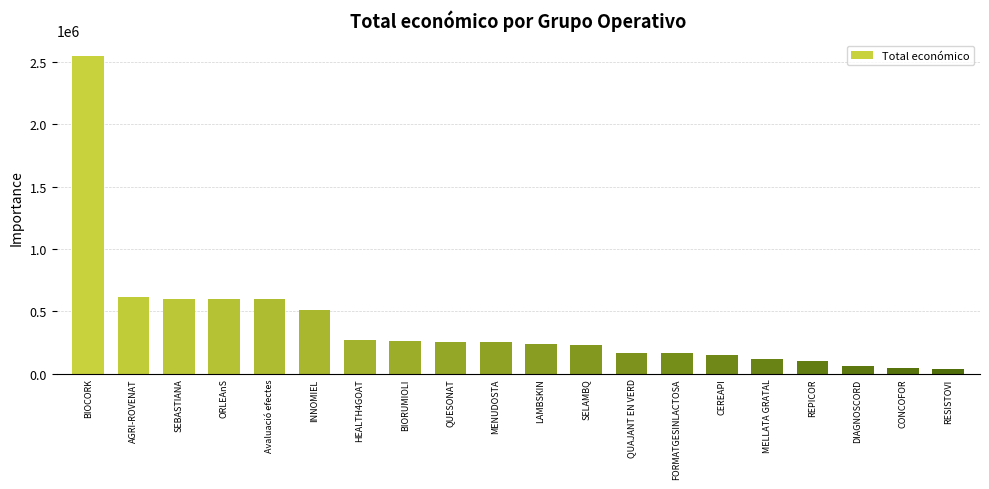

Are the bars horizontal?

No